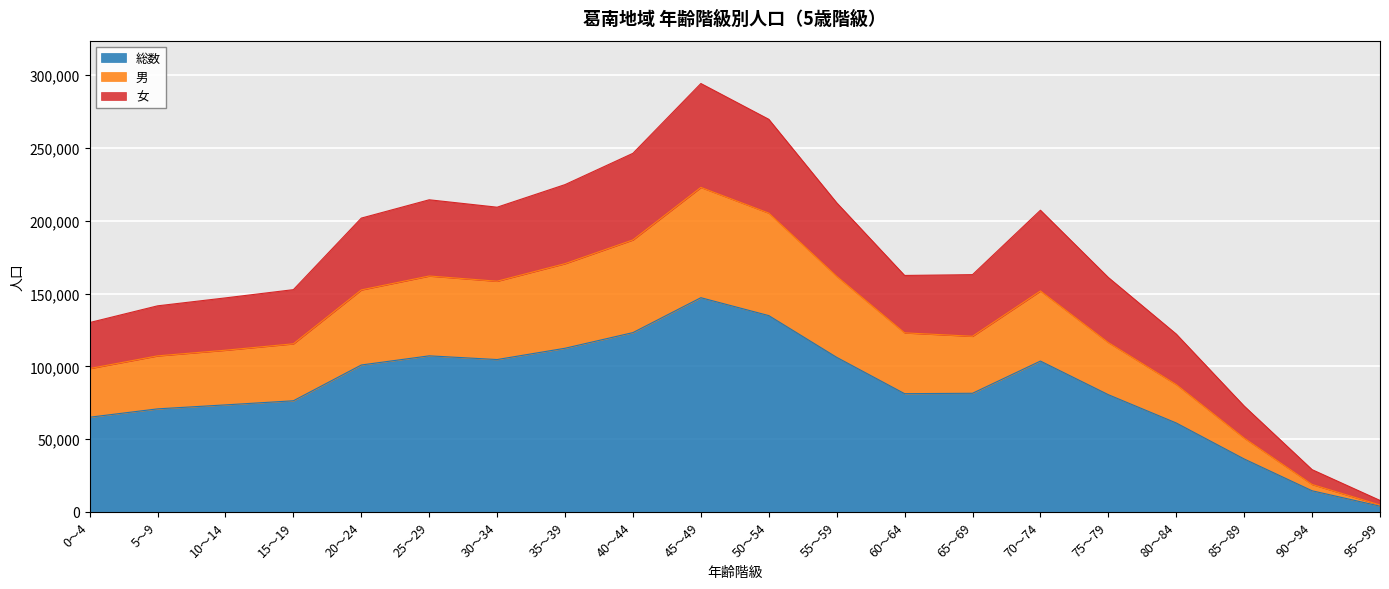

The value of 総数 at 50～54 is 236973. True or false?

False